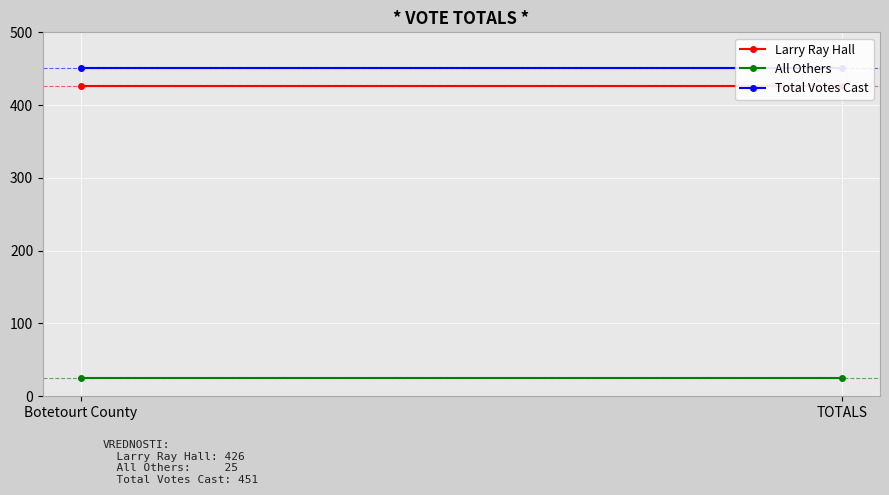

Which series has the largest range (max minus min)?

Larry Ray Hall